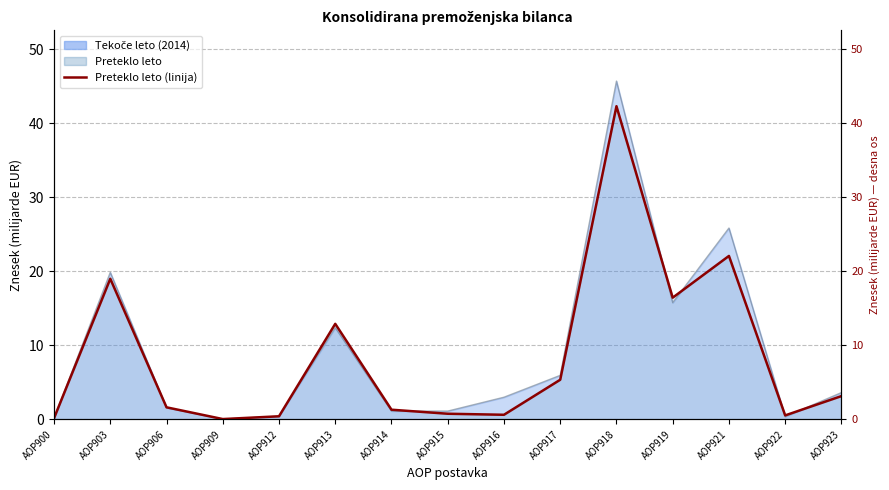

True or false: Tekoče leto (linija) and Preteklo leto (linija) intersect in this chart.

True